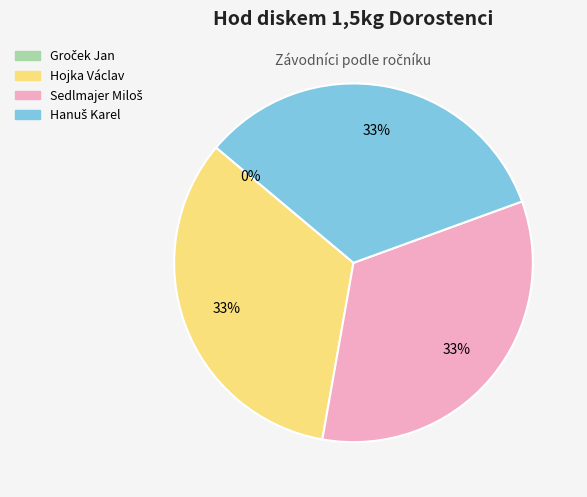

To the nearest percent, what is the combined percentage of Hojka Václav and Sedlmajer Miloš?

67%